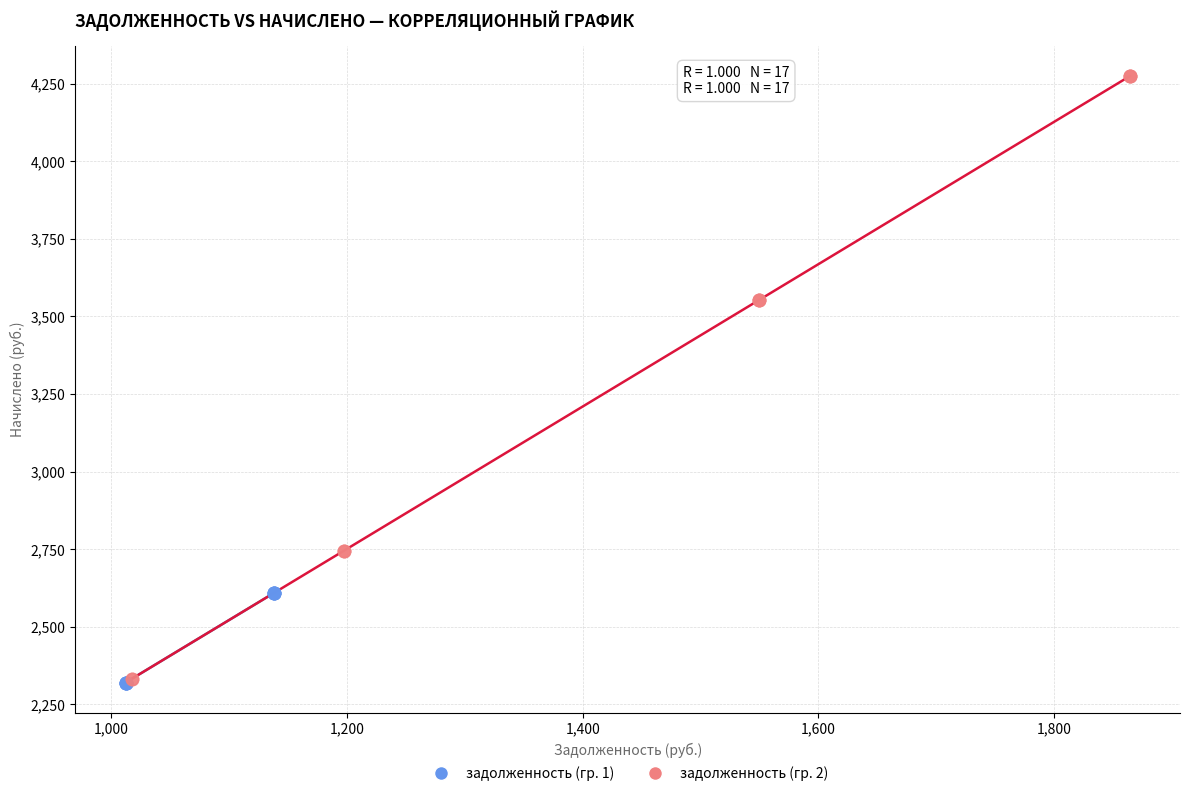

What are all the series names shown in the legend?

задолженность (гр. 1), задолженность (гр. 2)